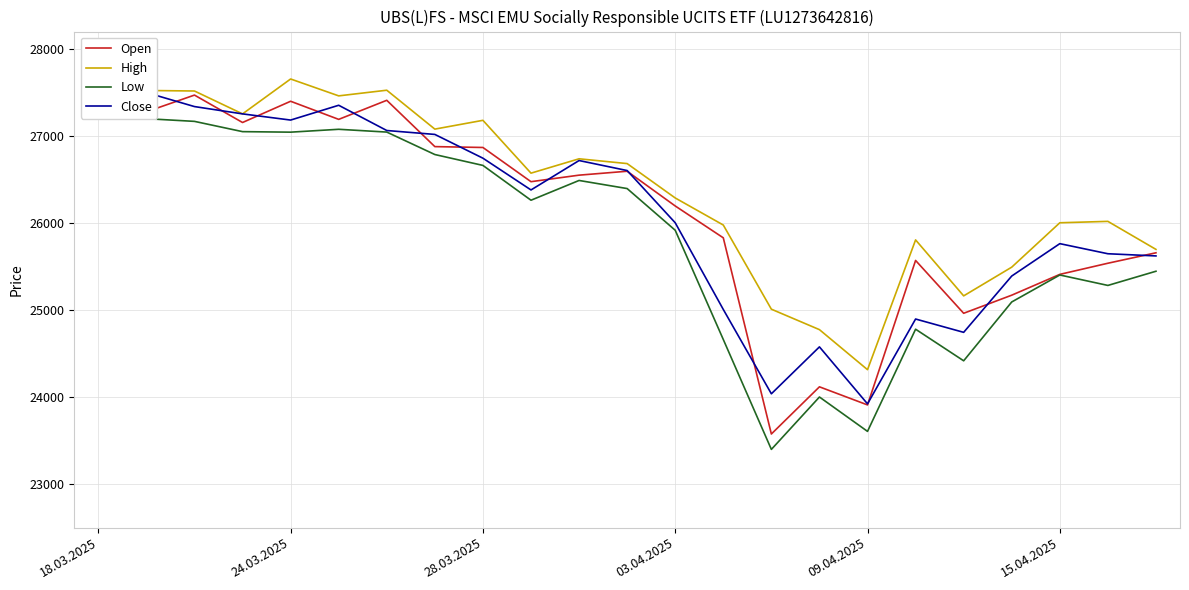

The Open series shows 7104 at 03.04.2025. True or false?

False